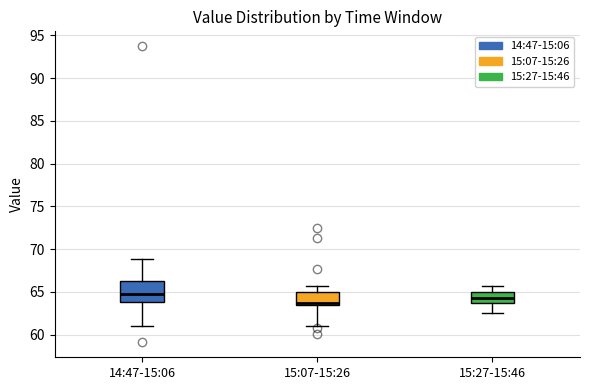

Reading left to right, read every box against the y-axis: the position of its median line, the range the box covers, and the ends of its whiskers. The values are not printed on the chart, so give them approximately, as read against the axis.

14:47-15:06: median 64.5, box 64.0 to 66.0, whiskers 61.0 to 69.0
15:07-15:26: median 63.5 (just above the box's lower edge), box 63.5 to 65.0, whiskers 61.0 to 65.5
15:27-15:46: median 64.5, box 63.5 to 65.0, whiskers 62.5 to 65.5